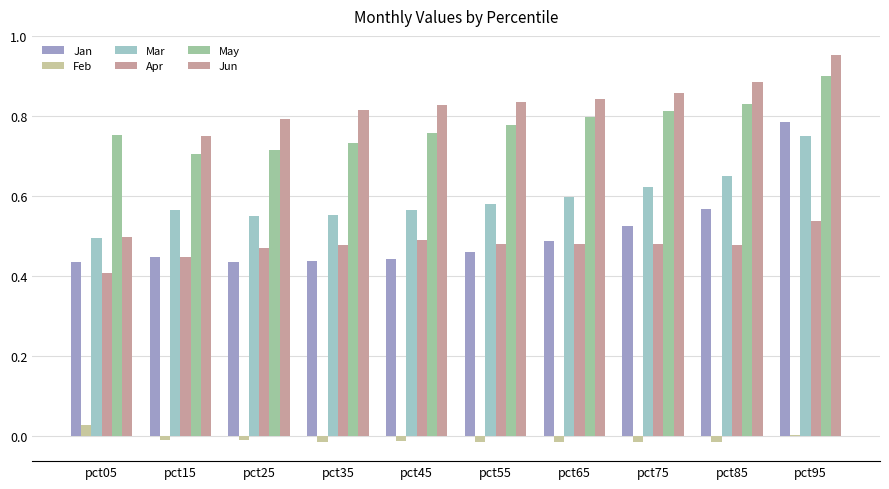

List the series in order of their peak value, highest first.

Jun, May, Jan, Mar, Apr, Feb